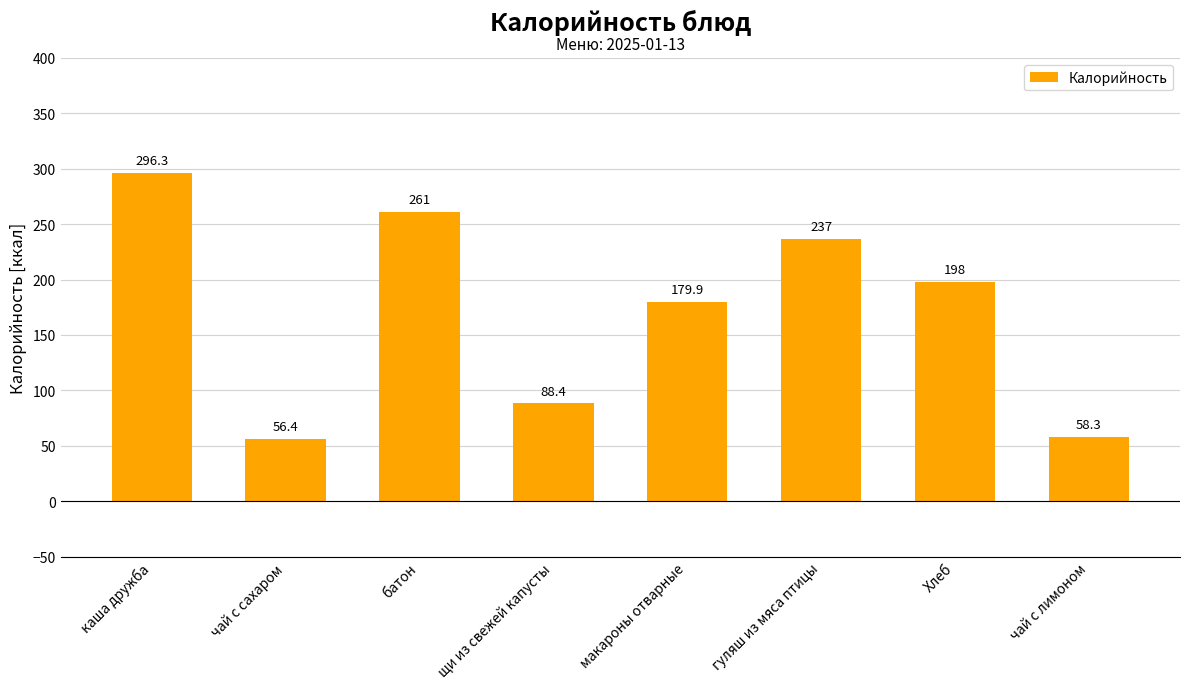

What is the change in value from чай с сахаром to гуляш из мяса птицы?

+180.6